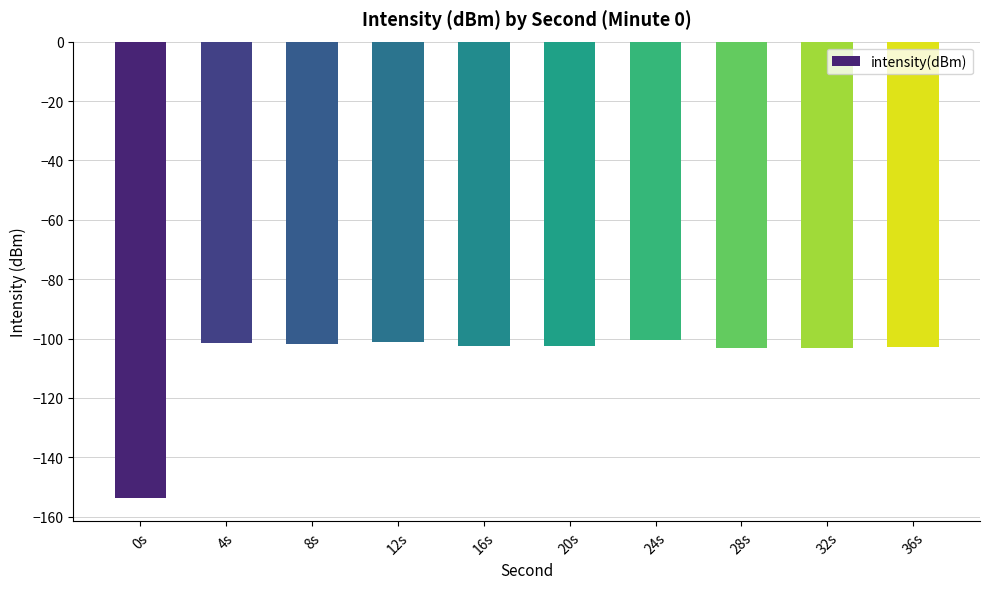

What is the average value?

-107.3